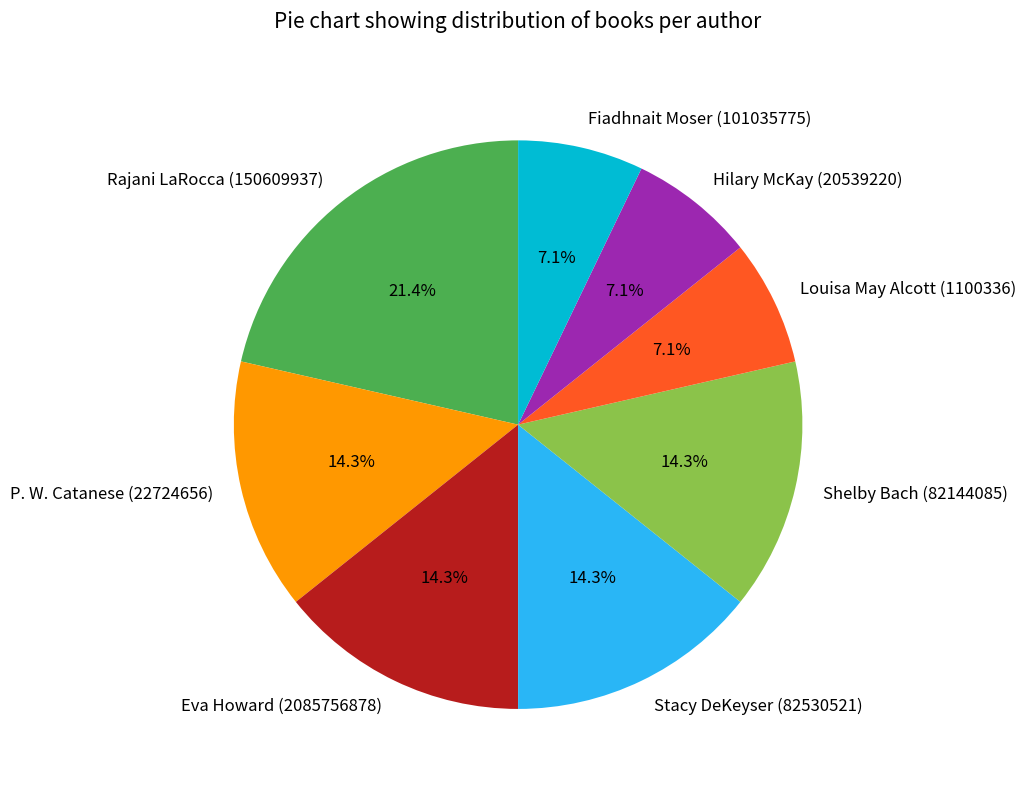

Is Shelby Bach (82144085) the majority of the pie?

No